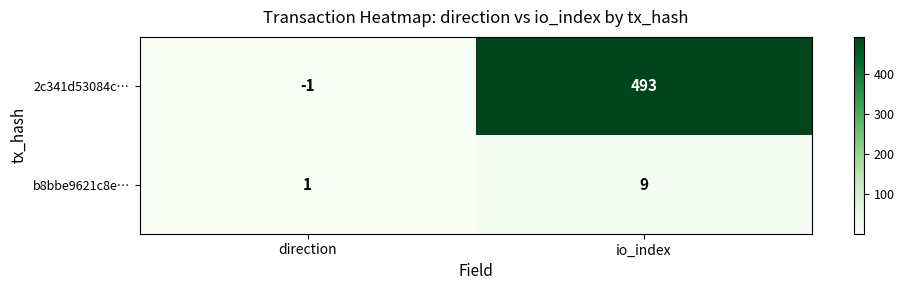

What is the difference between the maximum and minimum values in the 2c341d53084c… series?

494